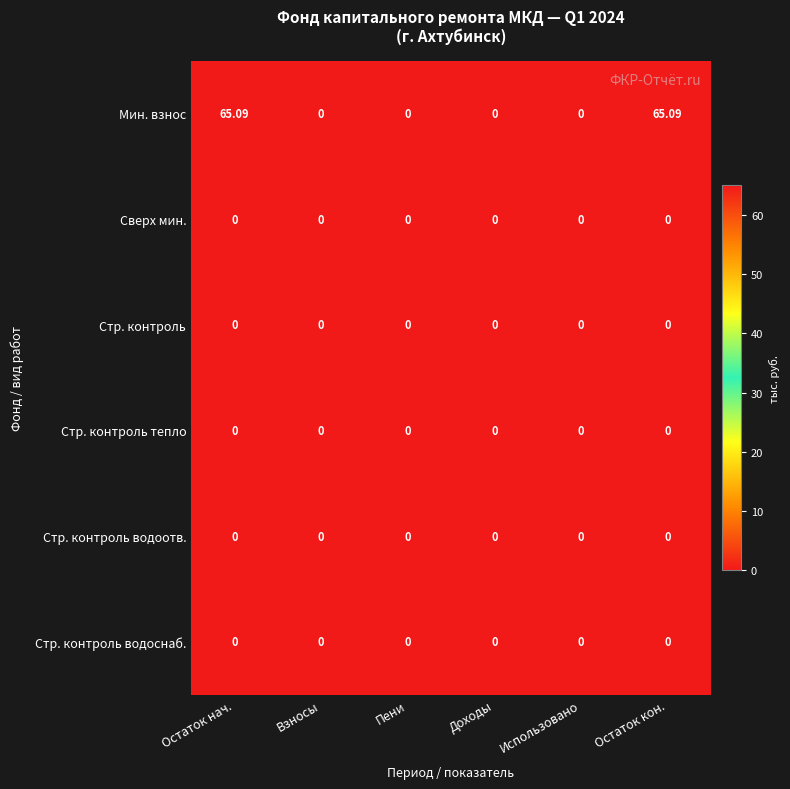

Which series has the widest spread of values?

Мин. взнос